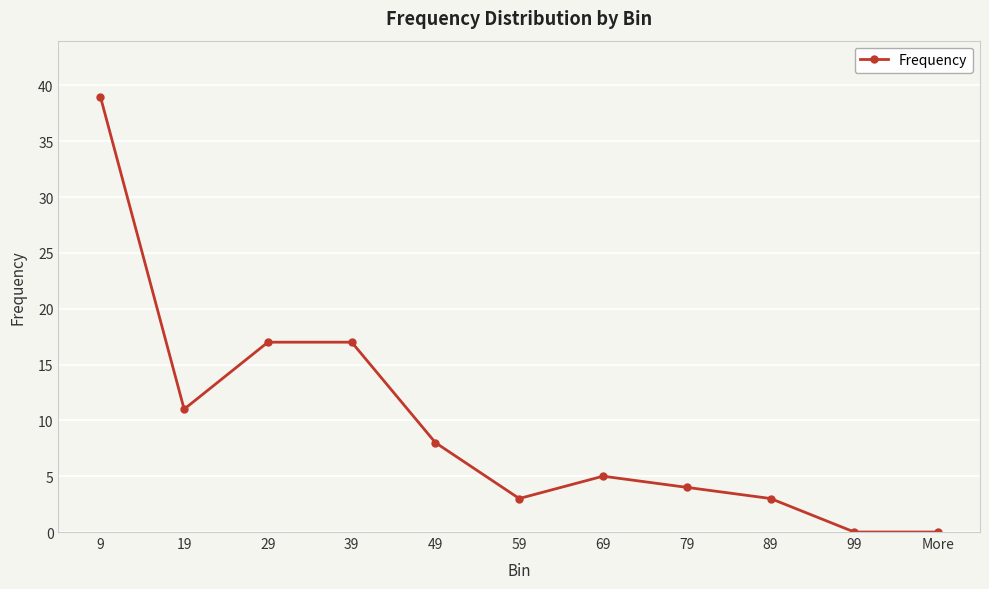

The value at 49 is 14. True or false?

False